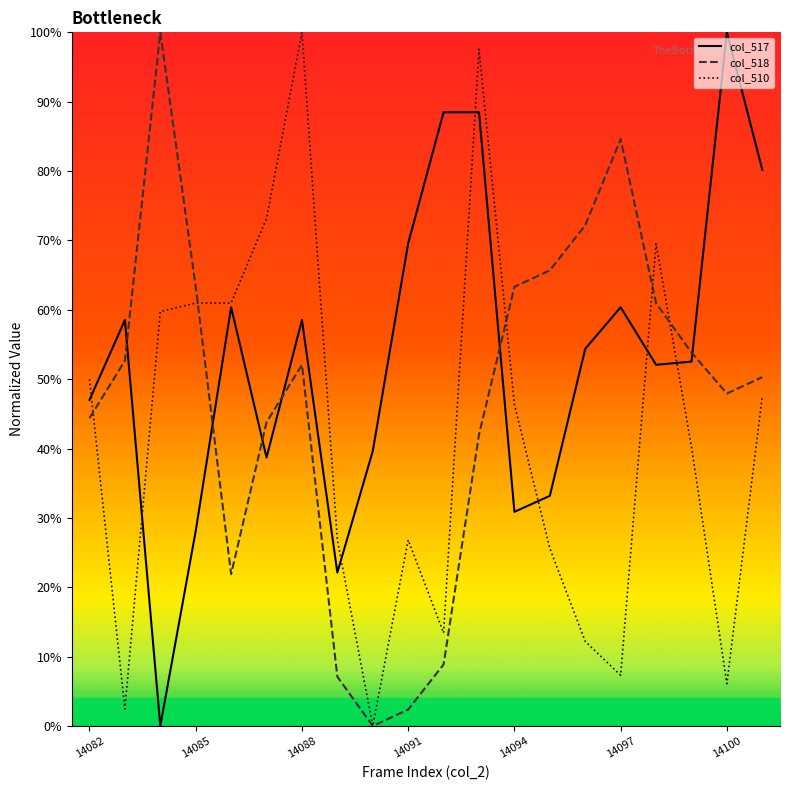

List the series in order of their overall mean, lowest first.

col_510, col_518, col_517